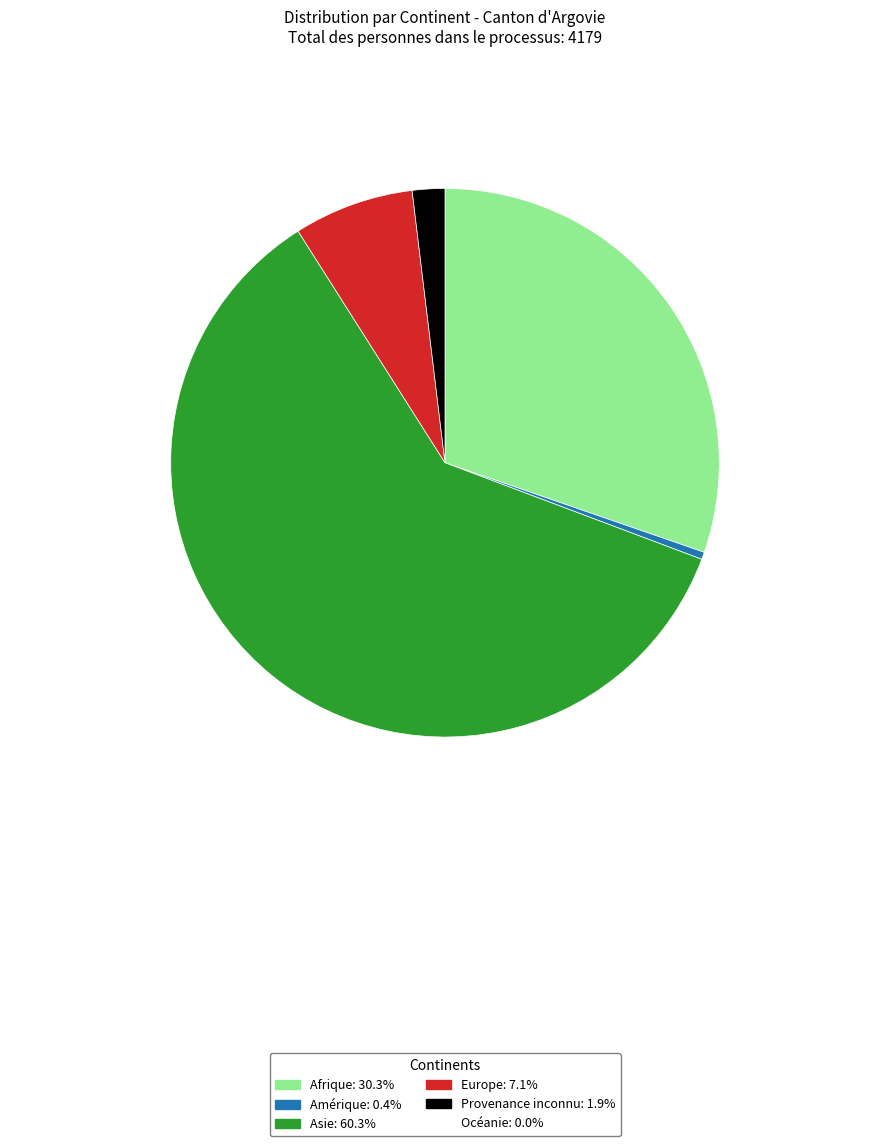

Is there any slice that represents more than half of the pie?

Yes